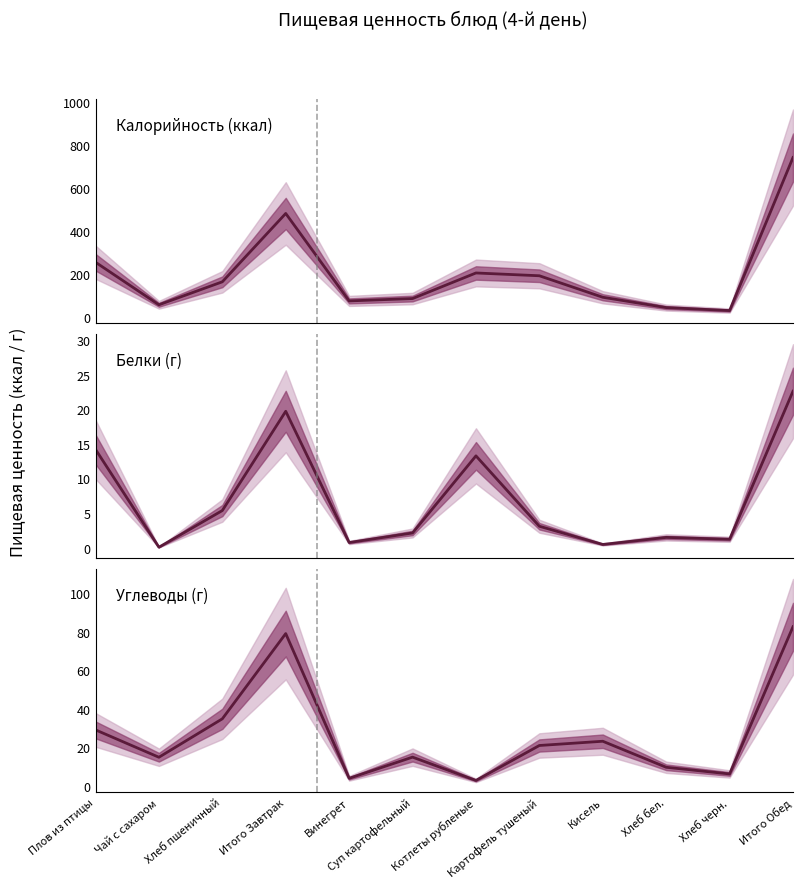

At how many categories does at least one series exceed 103?

6